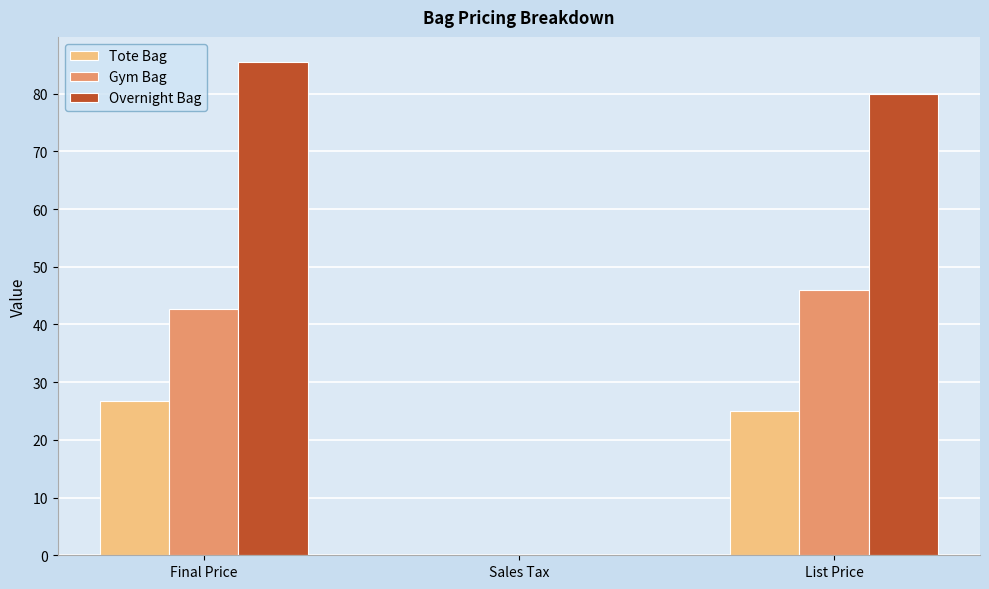

What is the greatest value displayed?

85.5